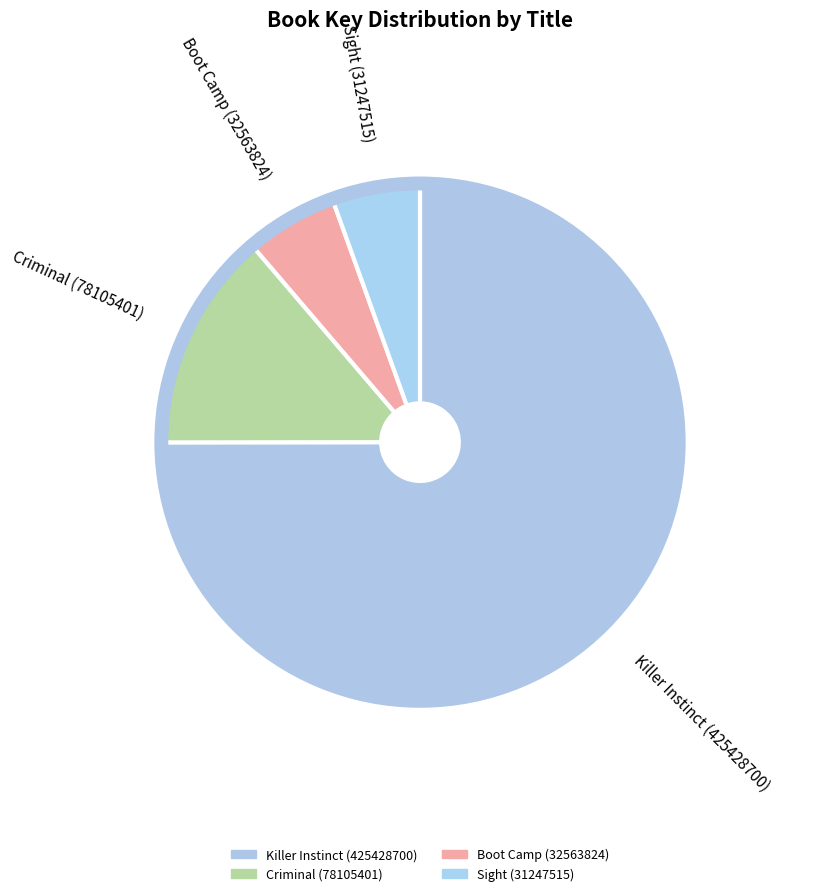

How many slices are in this pie chart?

4